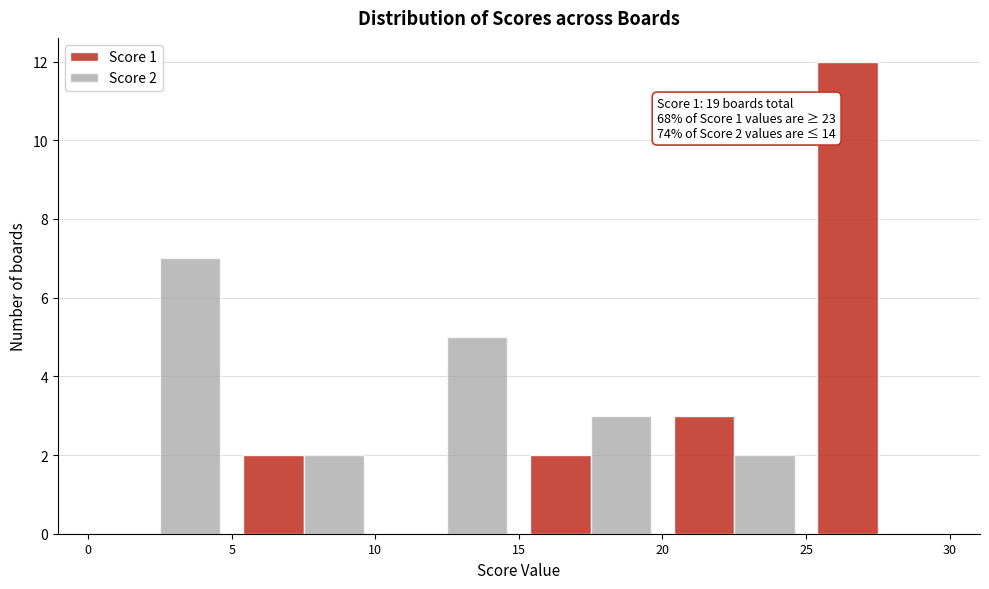

In the Score 1 series, which range on the x-axis has the tallest bar?

25 to 30